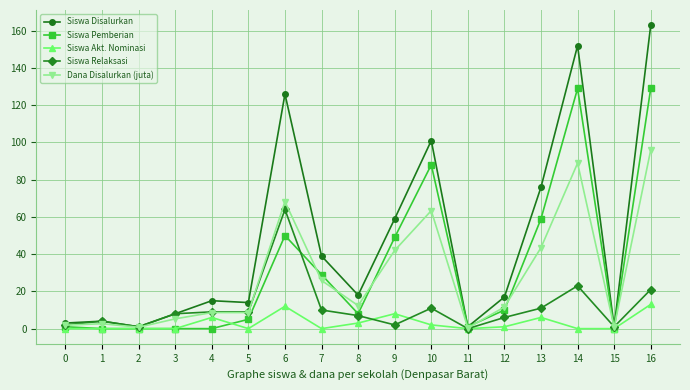

How many values in the Siswa Pemberian series are below 8?

8